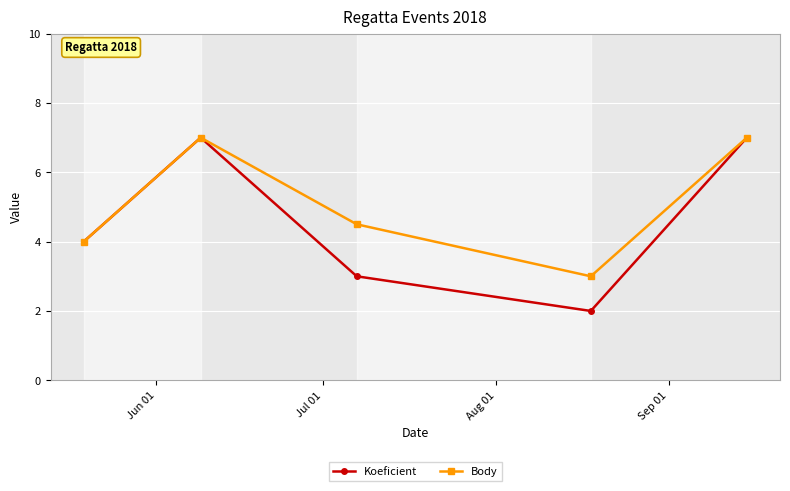

How many series are shown in this chart?

2